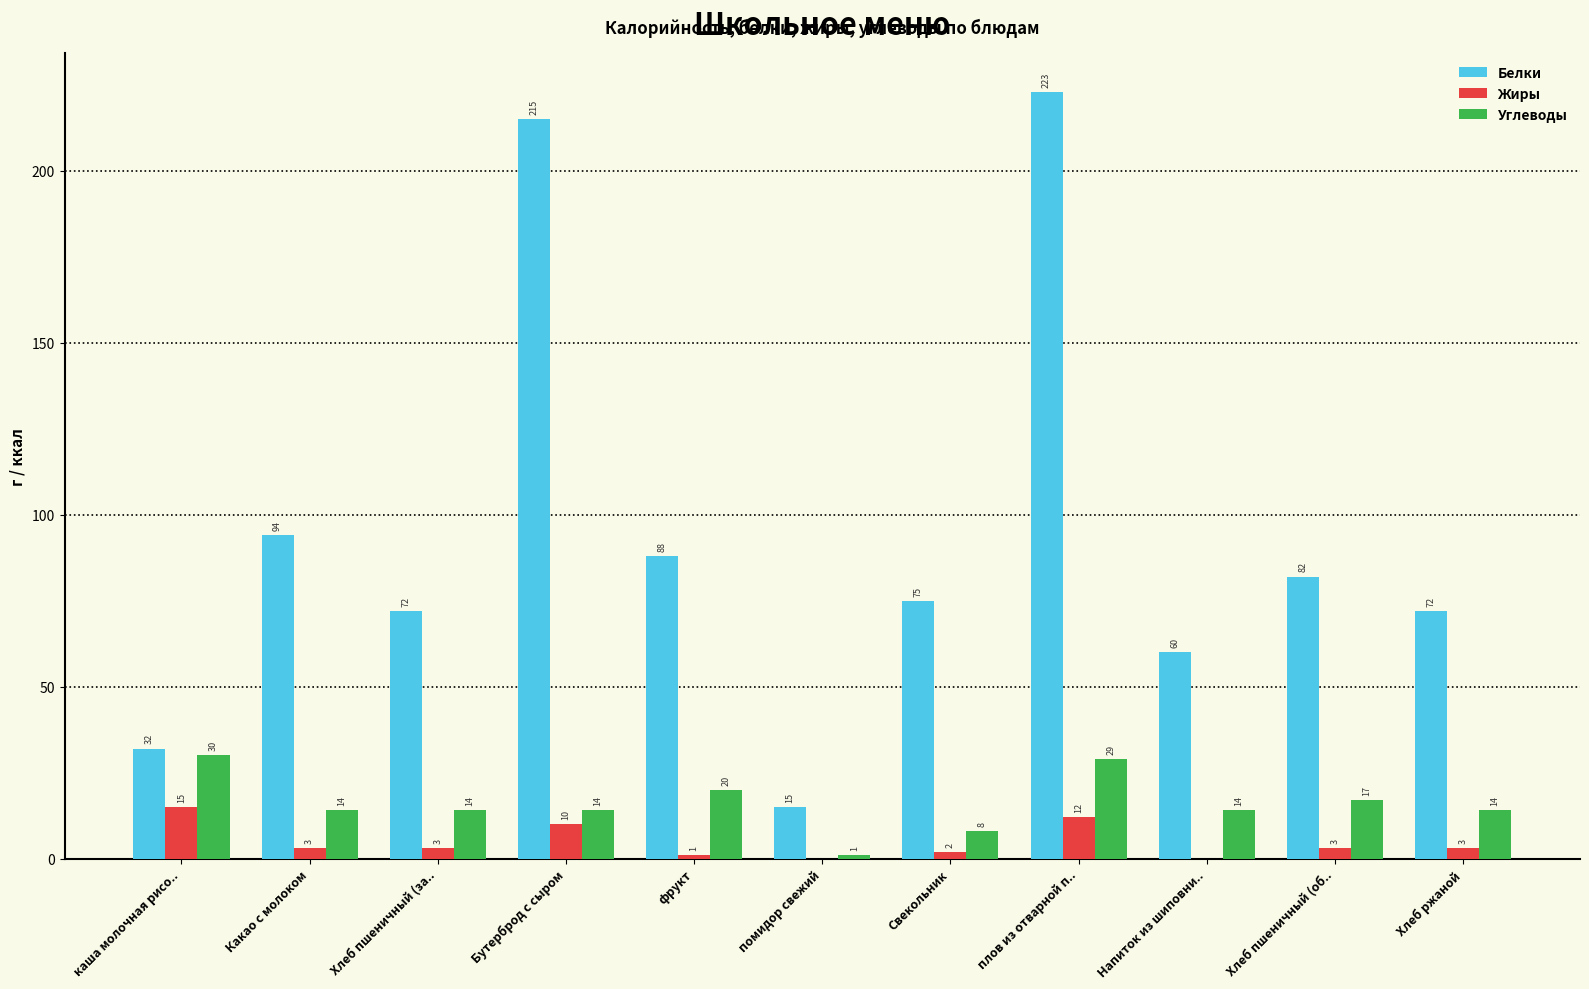

How many categories are shown in the chart?

11